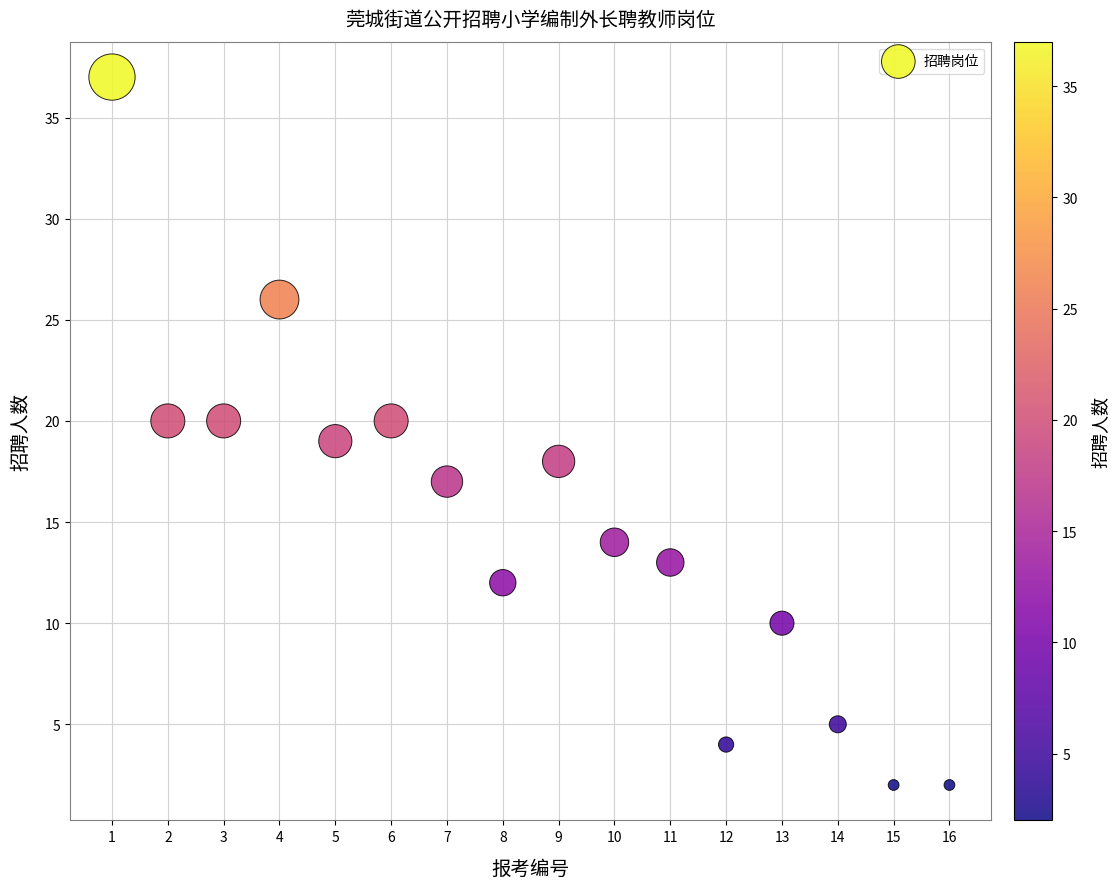

What is the range of Y values (max minus min)?

35